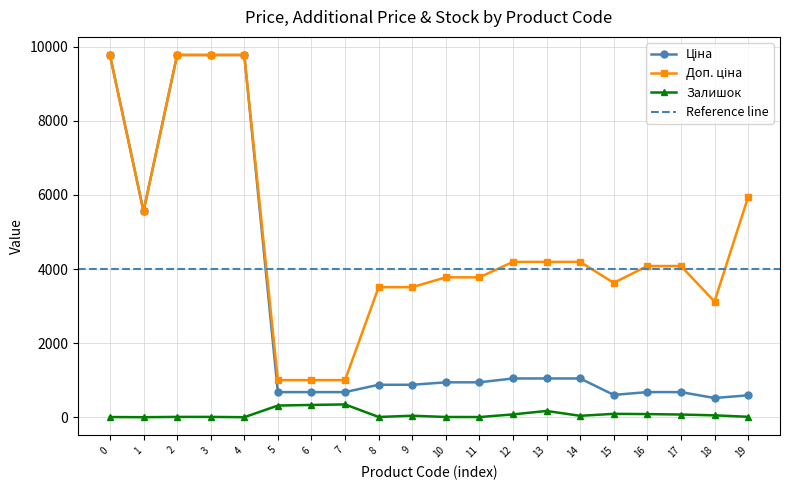

How many data points in Ціна are less than 944?

10